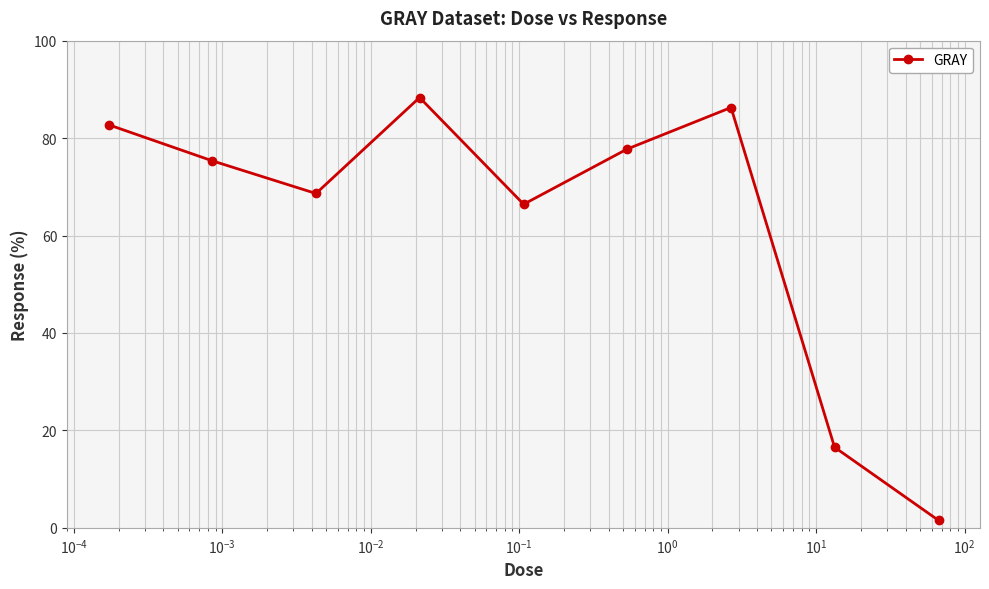

Reading right to left, extract all data points from this chart.

1.5	16.5	86.3	77.8	66.4	88.3	68.6	75.3	82.7